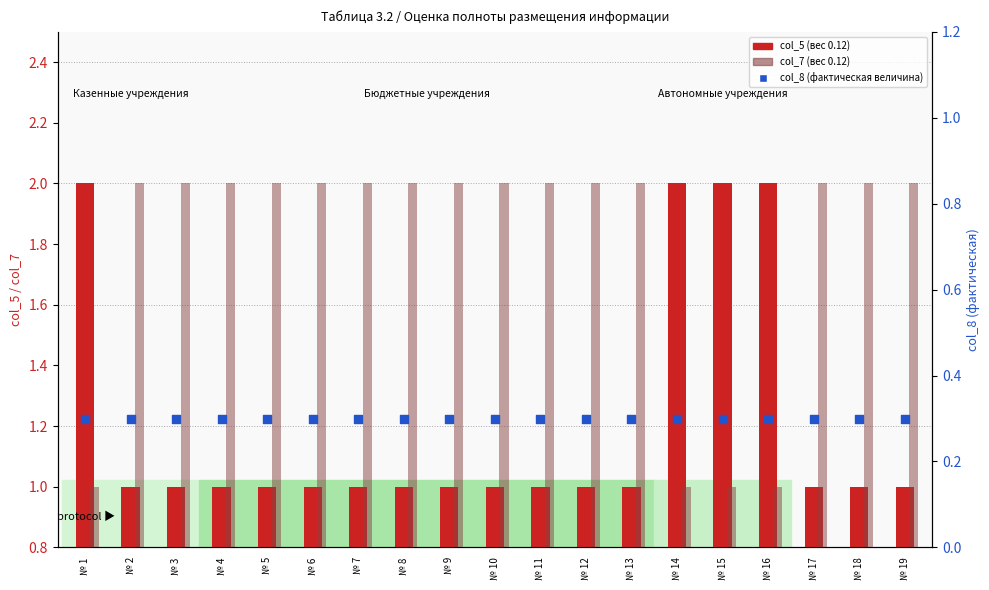

What are all the series names shown in the legend?

col_5 (вес 0.12), col_7 (вес 0.12), col_8 (фактическая величина)